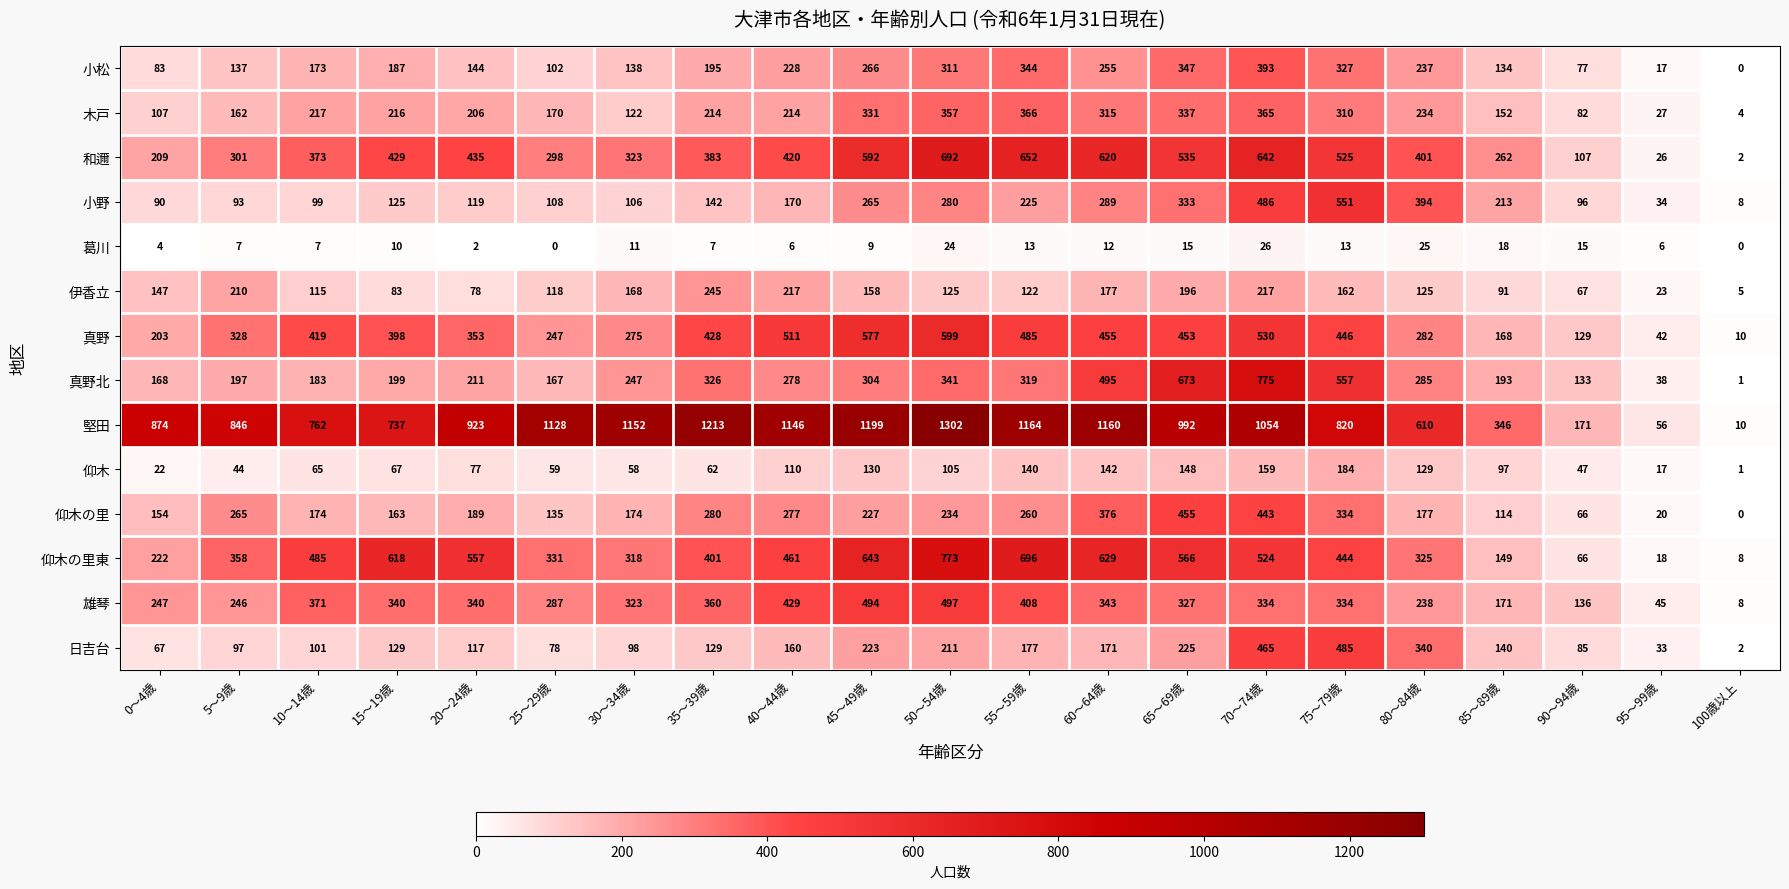

List the labels in order of 堅田 value, smallest first.

100歳以上, 95～99歳, 90～94歳, 85～89歳, 80～84歳, 15～19歳, 10～14歳, 75～79歳, 5～9歳, 0～4歳, 20～24歳, 65～69歳, 70～74歳, 25～29歳, 40～44歳, 30～34歳, 60～64歳, 55～59歳, 45～49歳, 35～39歳, 50～54歳